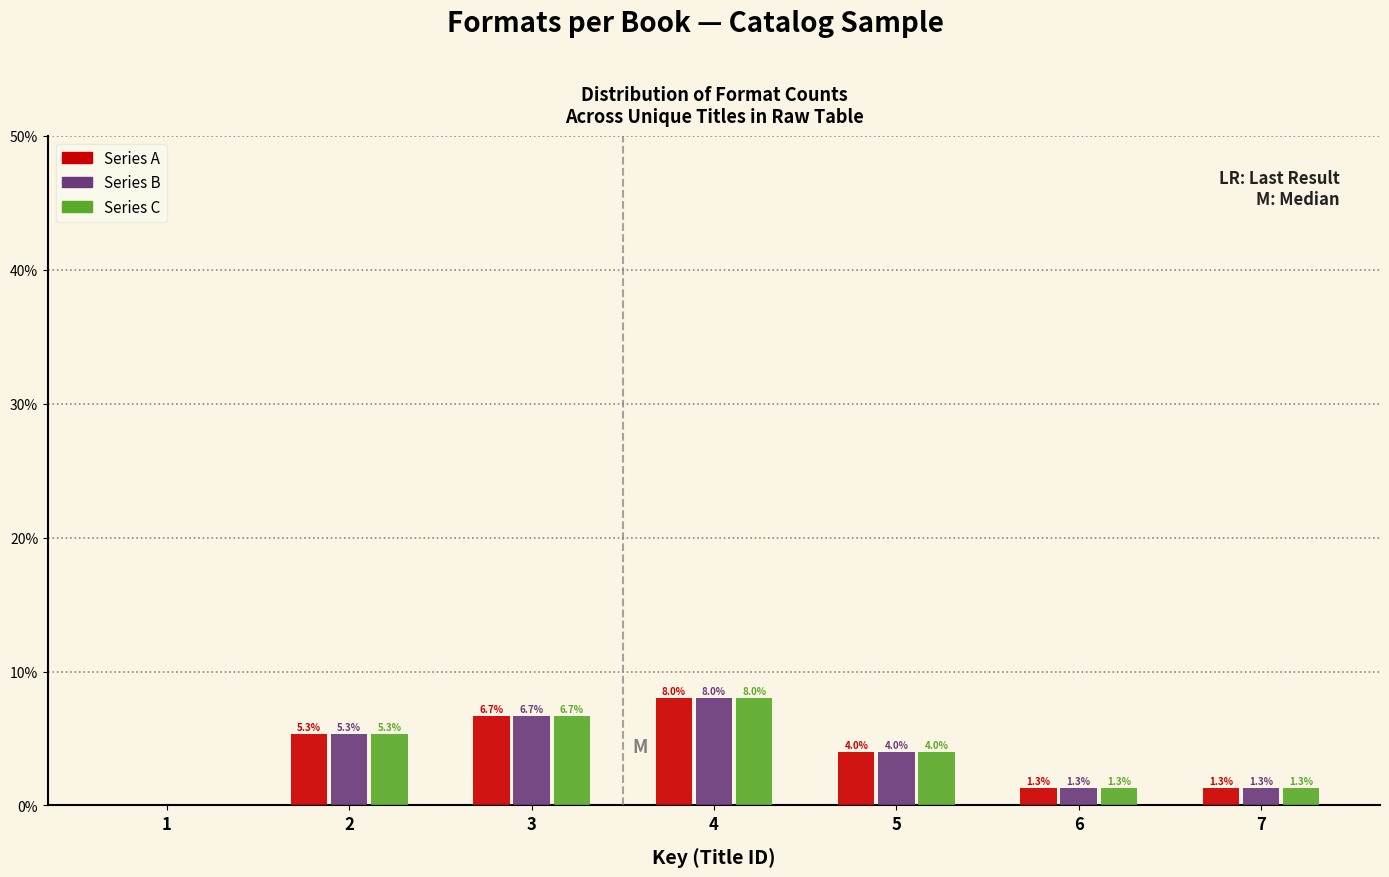

Reading left to right, extract all data points from this chart.

Series A: 1=0.0	2=5.3	3=6.7	4=8.0	5=4.0	6=1.3	7=1.3
Series B: 1=0.0	2=5.3	3=6.7	4=8.0	5=4.0	6=1.3	7=1.3
Series C: 1=0.0	2=5.3	3=6.7	4=8.0	5=4.0	6=1.3	7=1.3